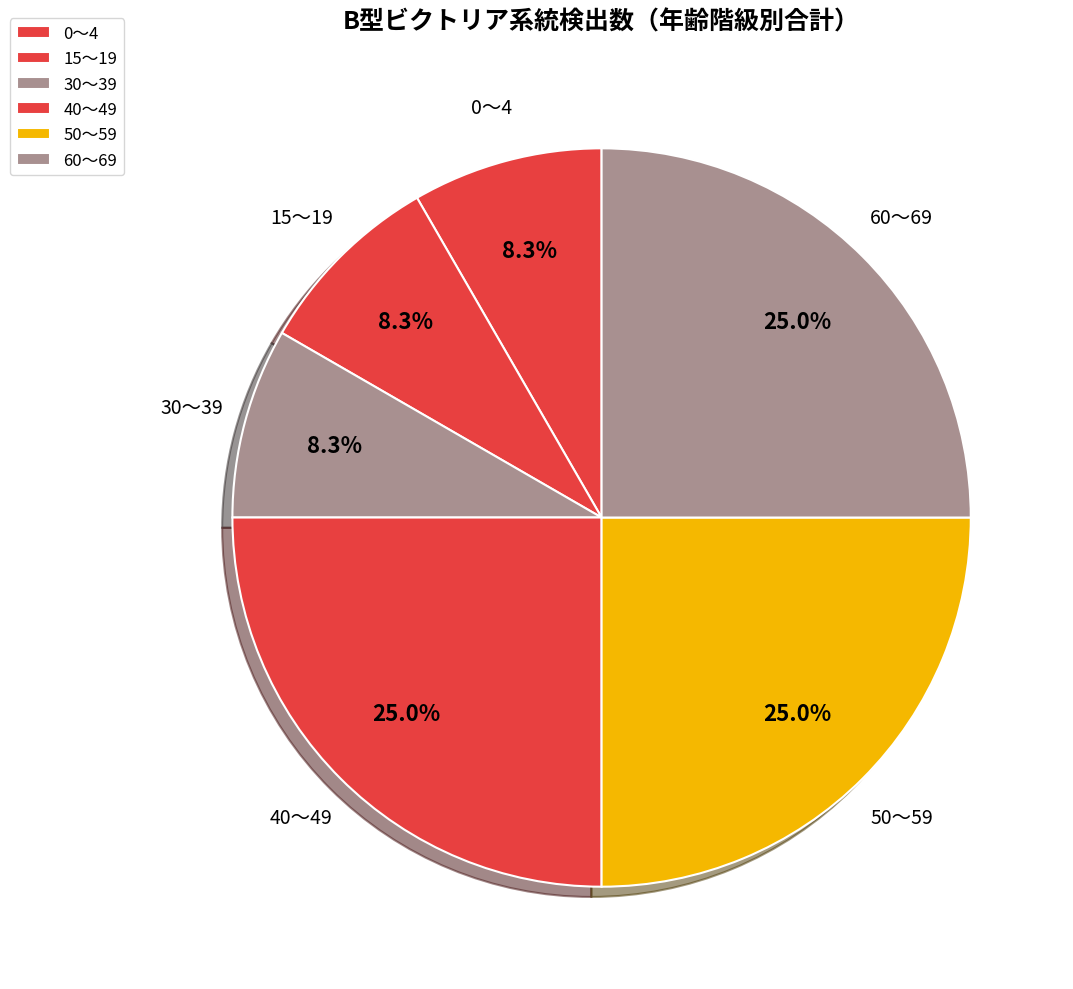

How many slices are in this pie chart?

6